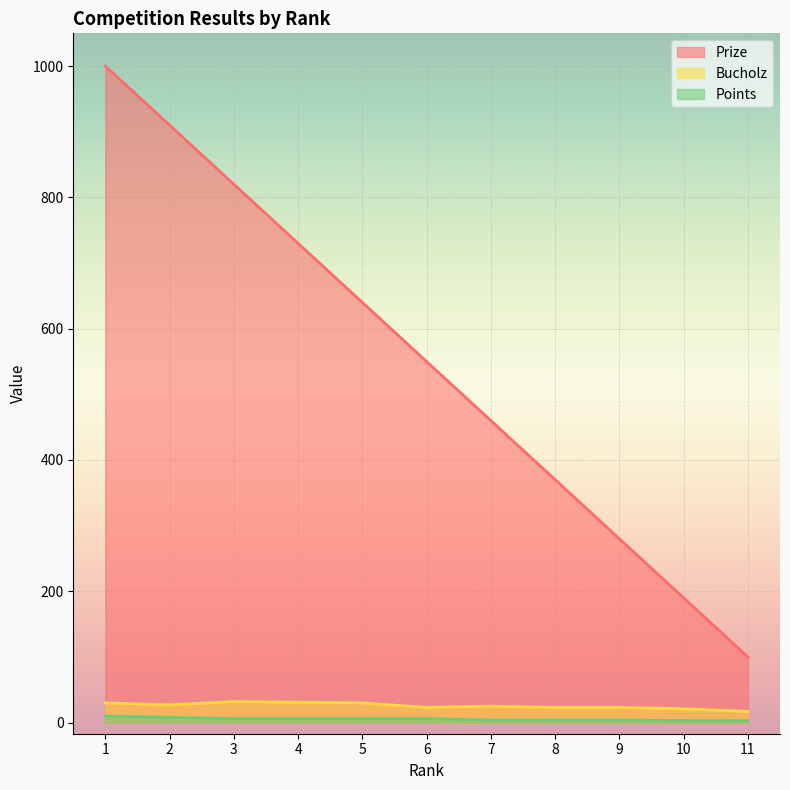

True or false: Points has more than 0 interior local peaks.

False